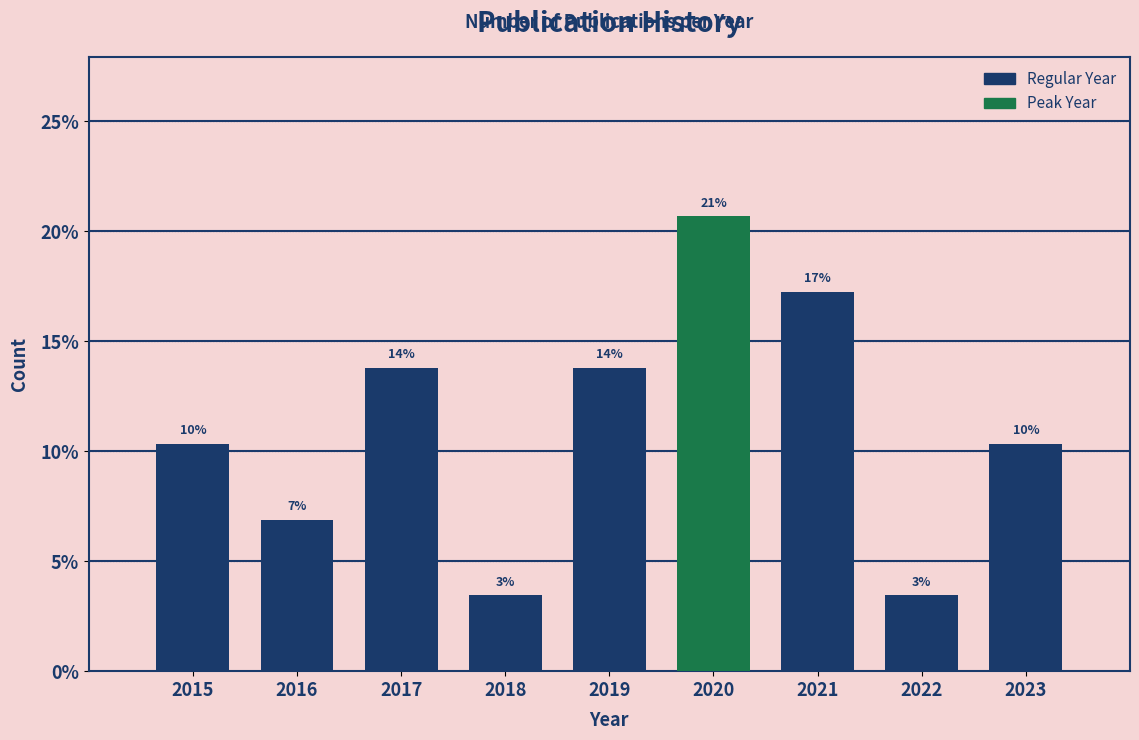

Are the bars horizontal?

No